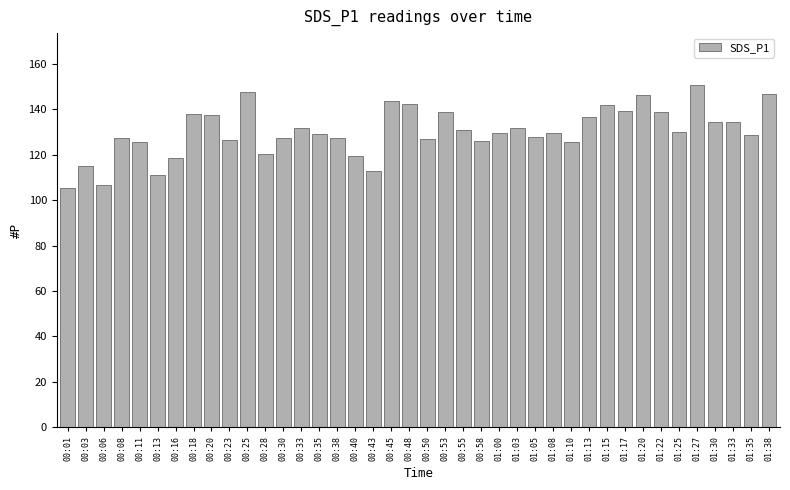

What is the average value?

130.2